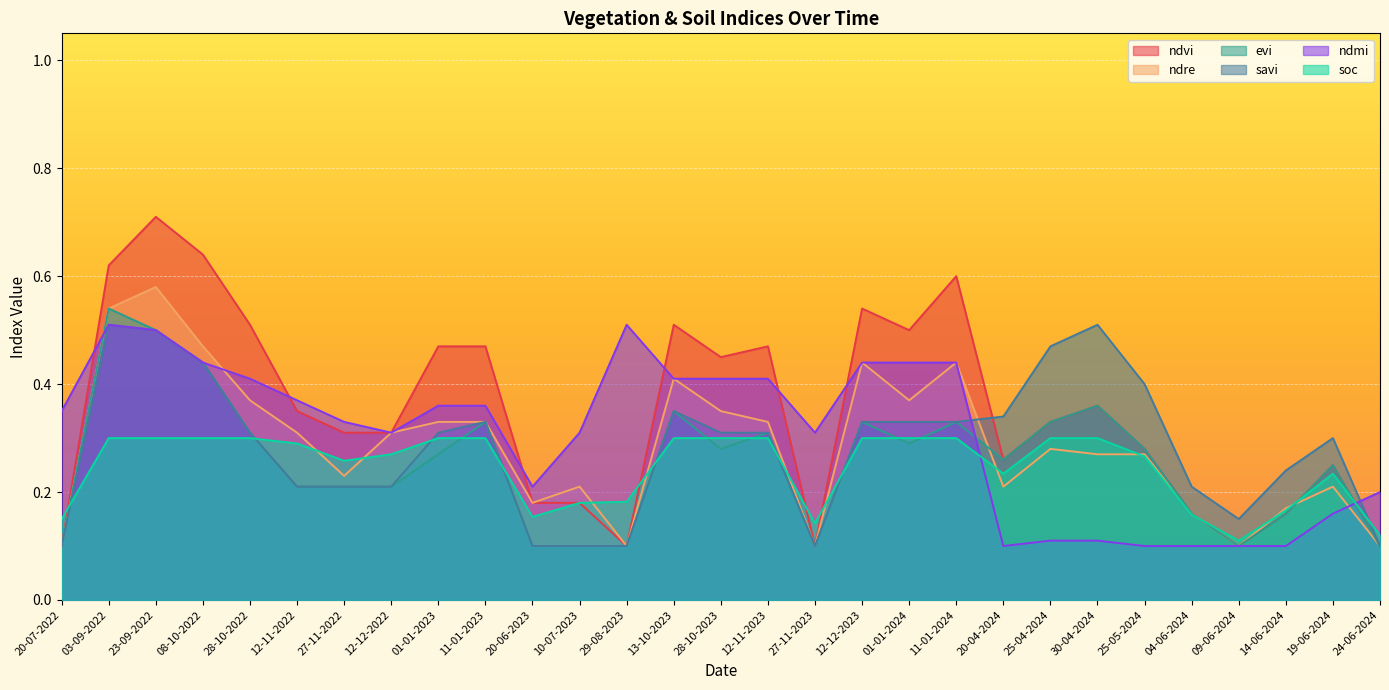

Rank the series by their maximum value, from lowest to highest.

soc, savi, ndmi, evi, ndre, ndvi